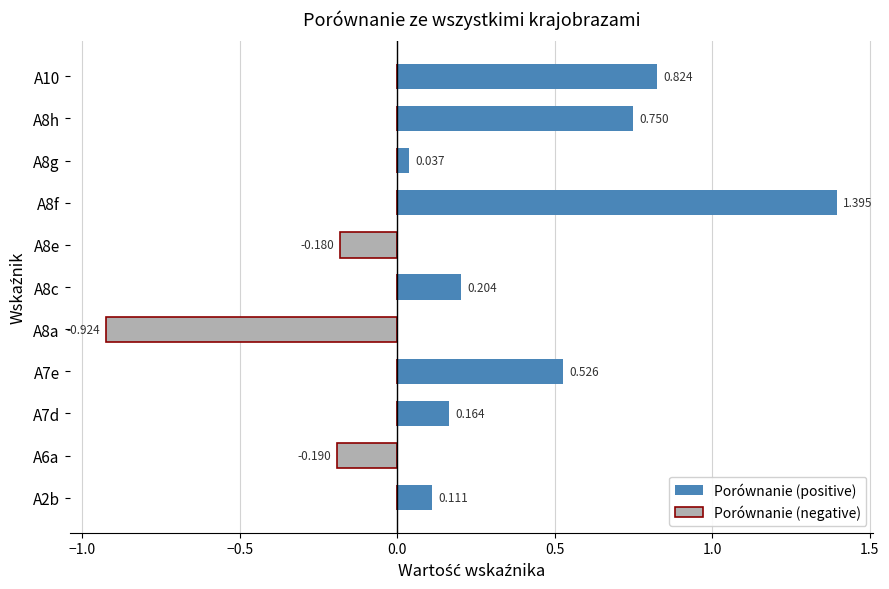

At A8c, list the series in order from largest to smallest.

Porównanie (positive), Porównanie (negative)